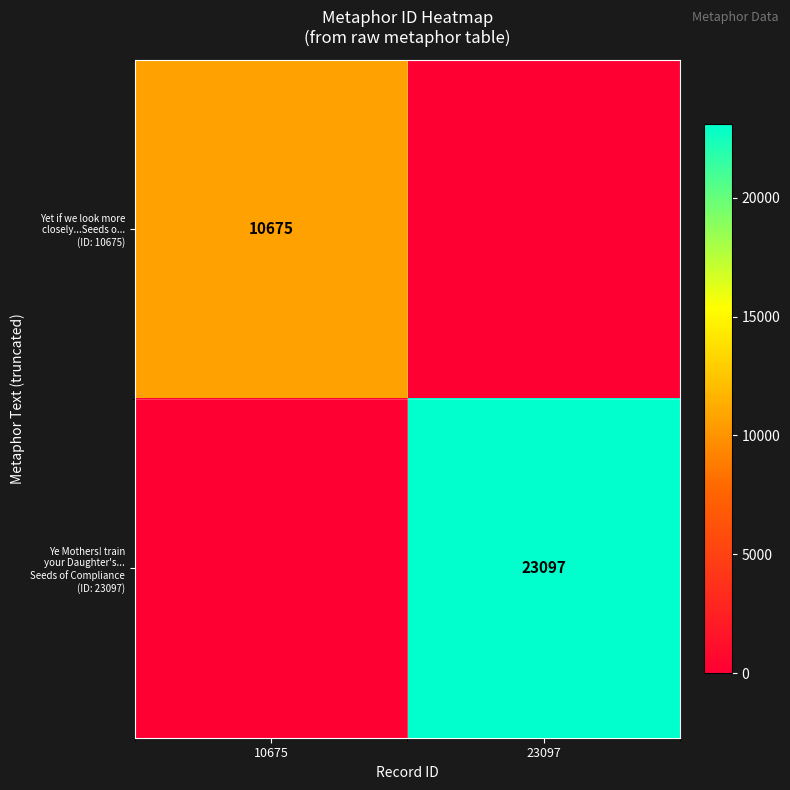

Rank the series by their average value, from lowest to highest.

Yet if we look more closely...Seeds o... (ID: 10675), Ye Mothers! train your Daughter's... Seeds of Compliance (ID: 23097)